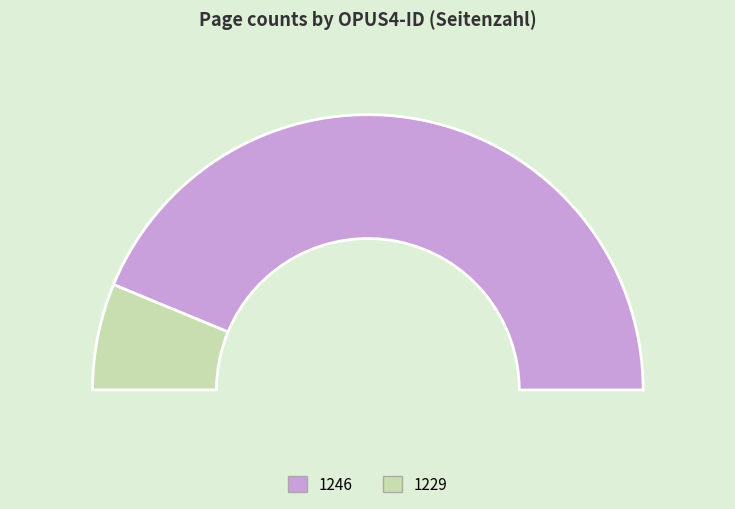

To the nearest percent, what is the difference between the 1229 and 1246 slice percentages?

75%